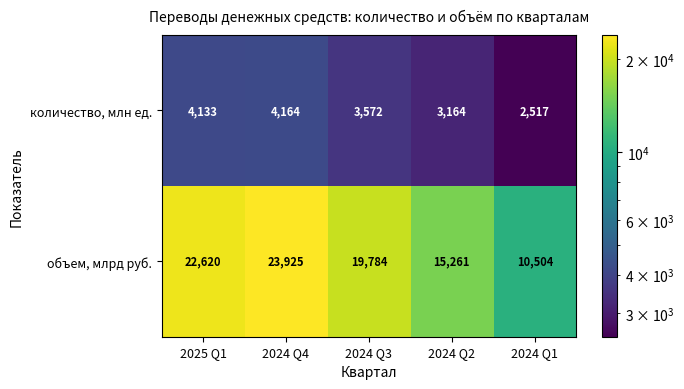

Count the number of categories in the chart.

5